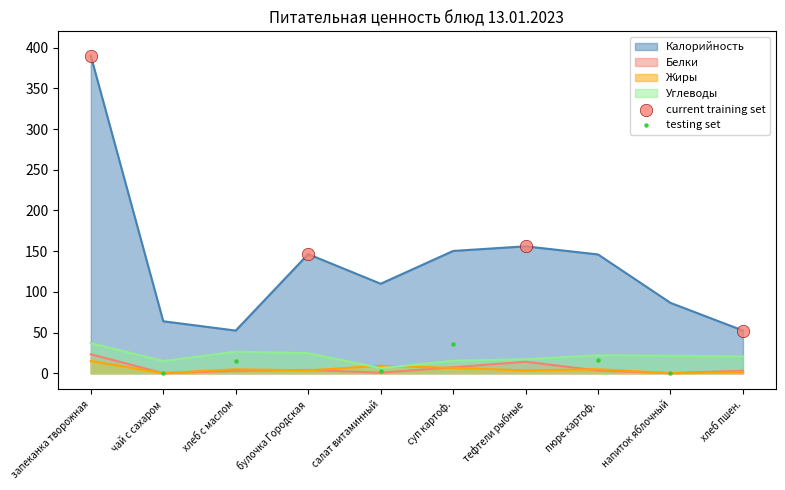

Which series has the largest total across all categories?

Калорийность